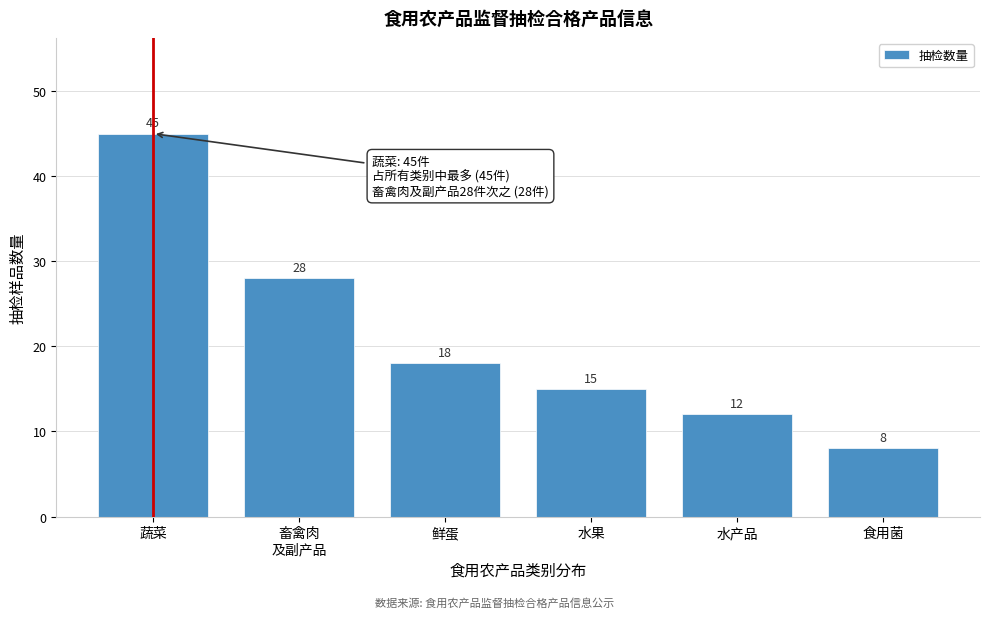

Reading right to left, list all the values displayed in this chart.

8	12	15	18	28	45